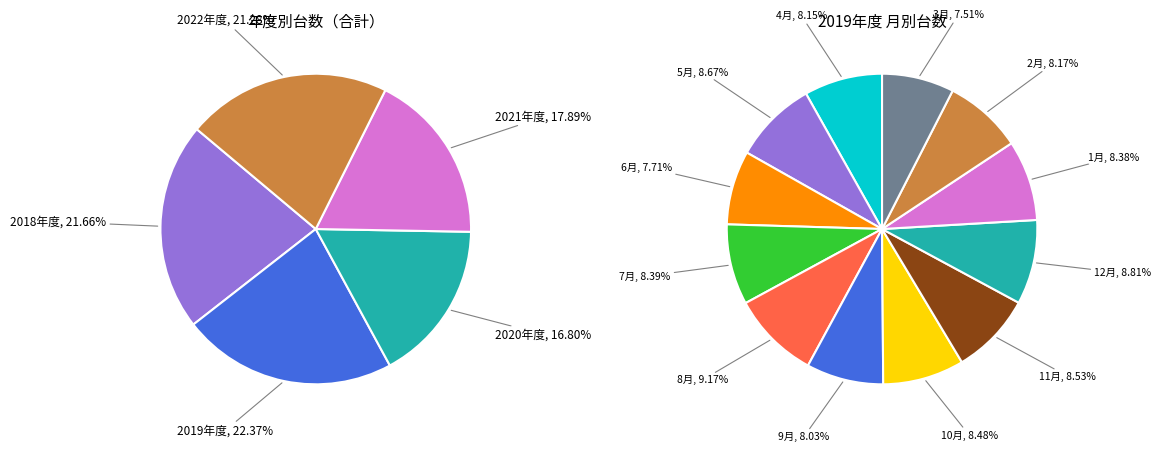

To the nearest percent, what percentage of the pie is 2022年度?

21%